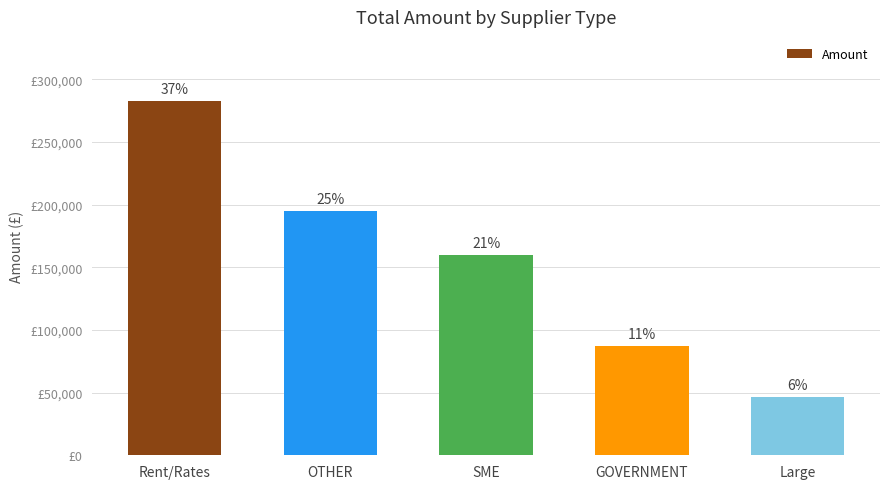

What is the difference between the maximum and minimum values?

236140.1